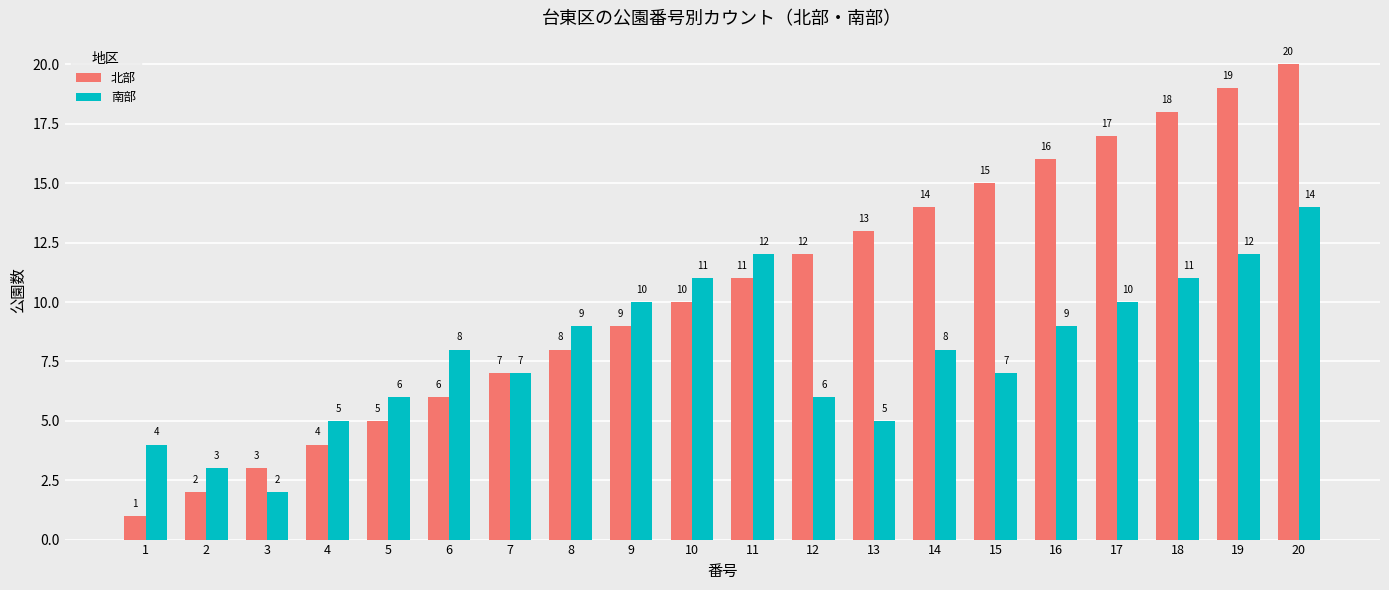

Which series has the widest spread of values?

北部